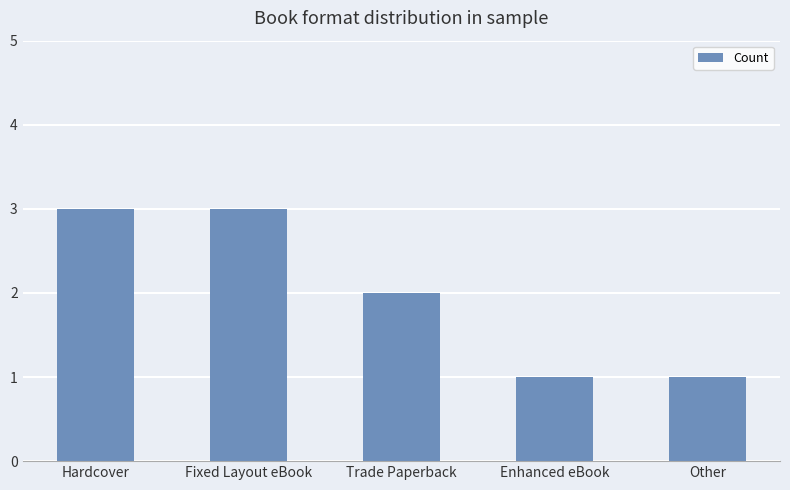

Count the values in the range 1 to 3.

5